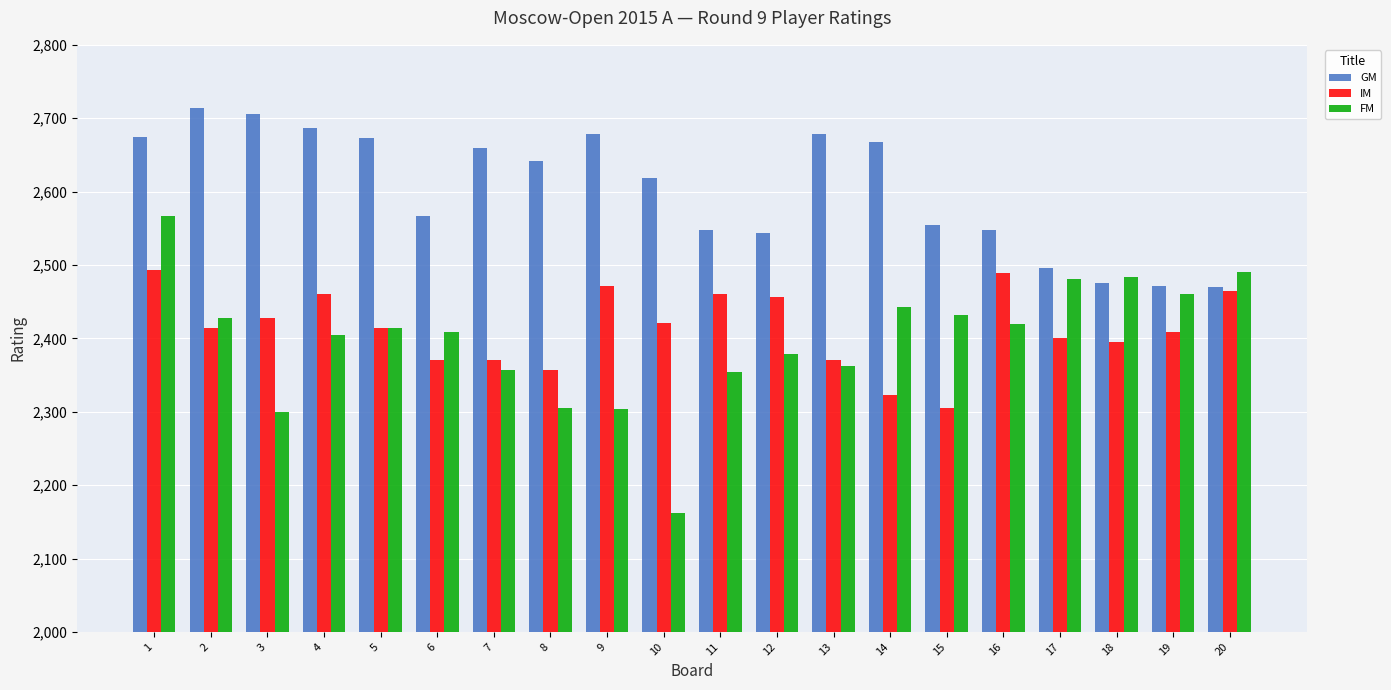

The value of IM at 8 is 2357. True or false?

True